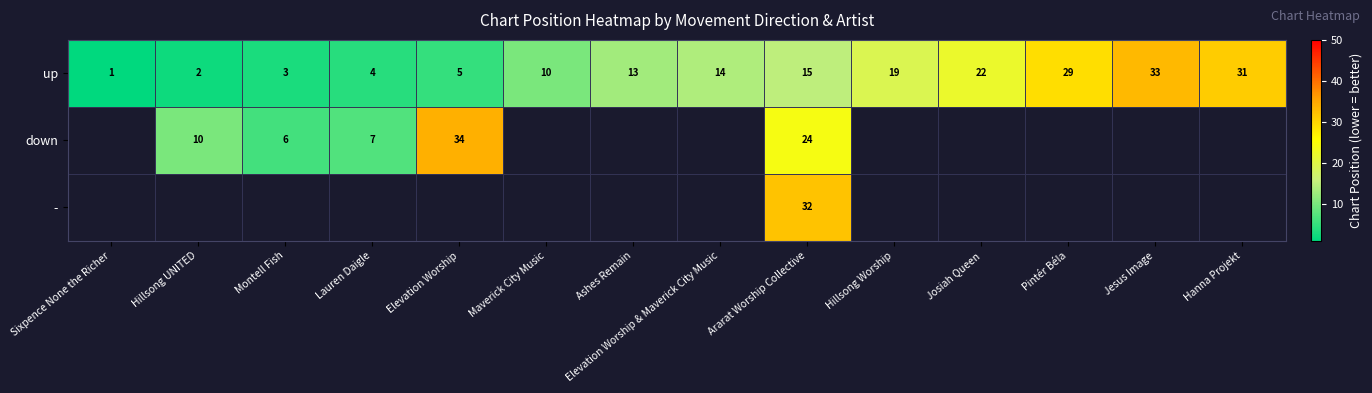

Rank the categories by up value from highest to lowest.

Jesus Image, Hanna Projekt, Pintér Béla, Josiah Queen, Hillsong Worship, Ararat Worship Collective, Elevation Worship & Maverick City Music, Ashes Remain, Maverick City Music, Elevation Worship, Lauren Daigle, Montell Fish, Hillsong UNITED, Sixpence None the Richer